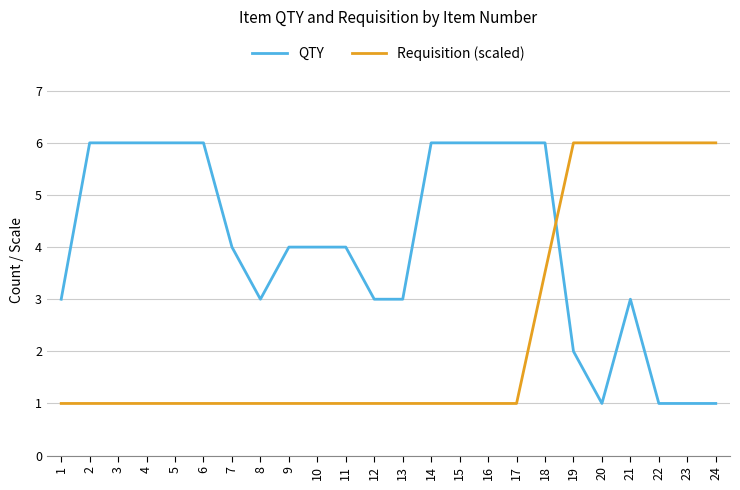

Reading left to right, extract all data points from this chart.

QTY: 1=3.0	2=6.0	3=6.0	4=6.0	5=6.0	6=6.0	7=4.0	8=3.0	9=4.0	10=4.0	11=4.0	12=3.0	13=3.0	14=6.0	15=6.0	16=6.0	17=6.0	18=6.0	19=2.0	20=1.0	21=3.0	22=1.0	23=1.0	24=1.0
Requisition (scaled): 1=1.0	2=1.0	3=1.0	4=1.0	5=1.0	6=1.0	7=1.0	8=1.0	9=1.0	10=1.0	11=1.0	12=1.0	13=1.0	14=1.0	15=1.0	16=1.0	17=1.0	18=3.5	19=6.0	20=6.0	21=6.0	22=6.0	23=6.0	24=6.0